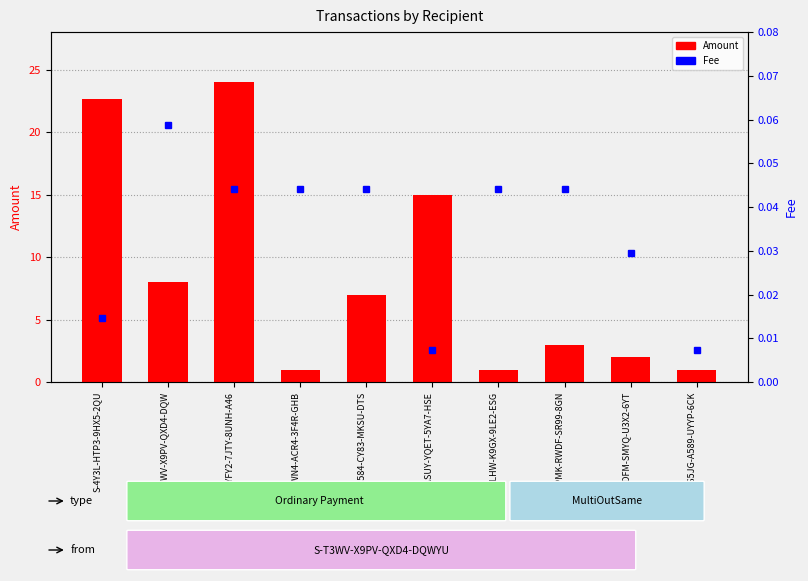

Which category has the lowest value across all series?

S-ASUY-YQET-5YA7-HSE